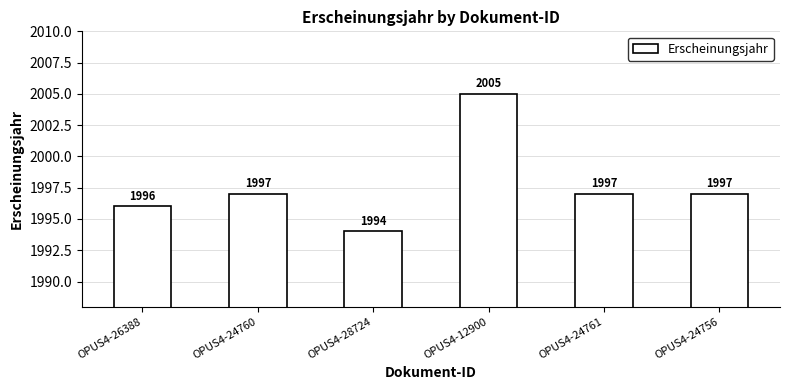

How many series are shown in this chart?

1